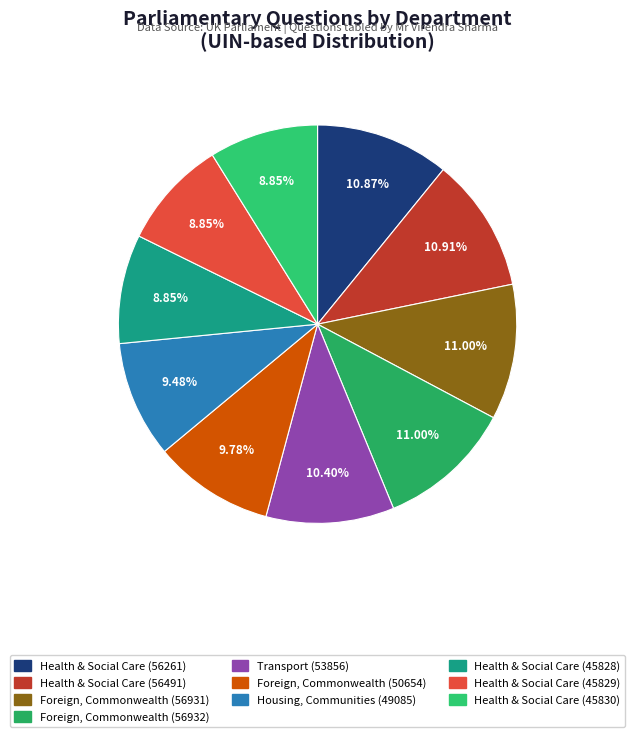

How many slices are in this pie chart?

10